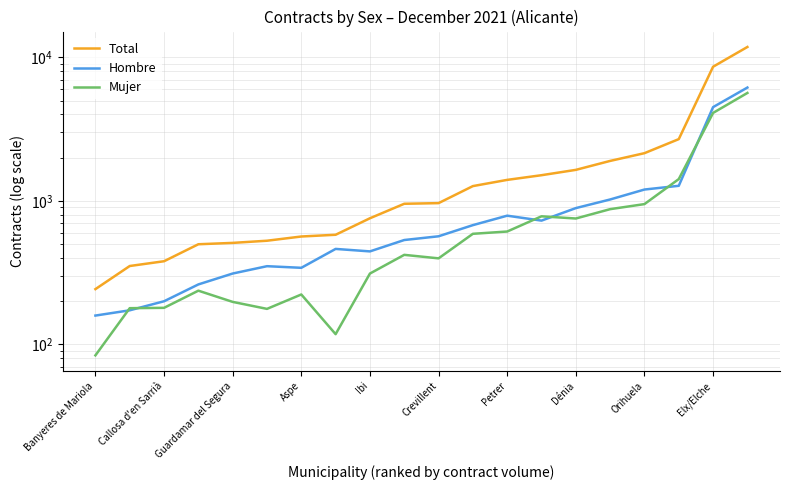

Is it true that Hombre equals 121 at Crevillent?

False